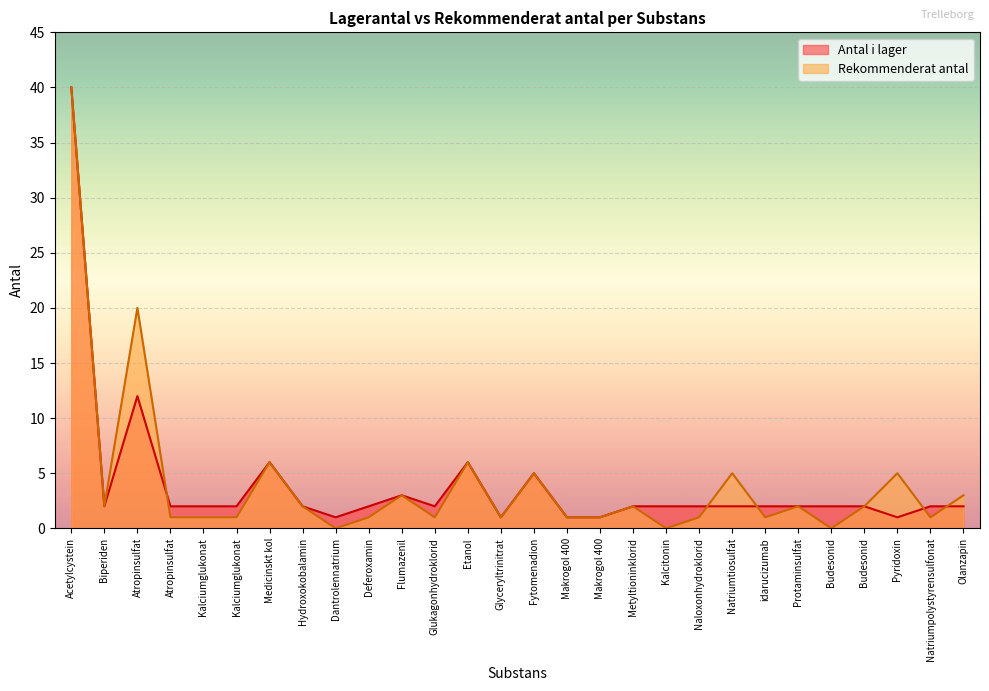

What is the value of the Antal i lager point at the 17th from the left?

1